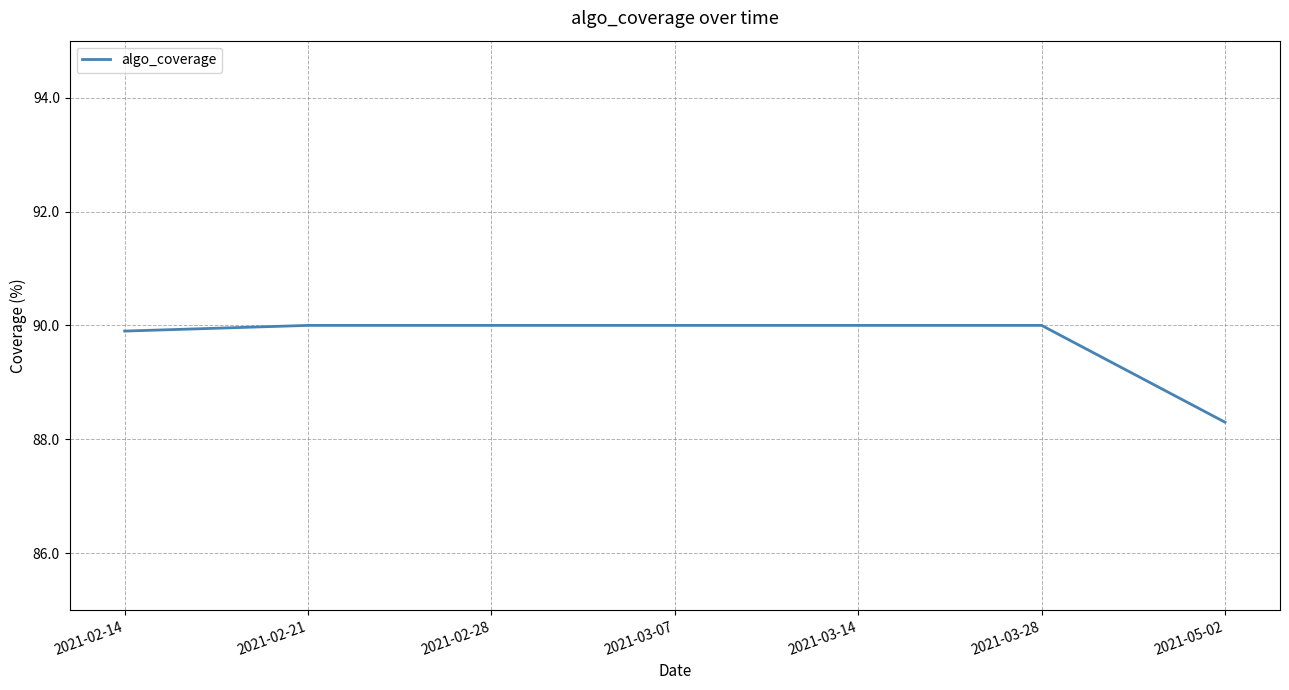

How many values are below 90?

2